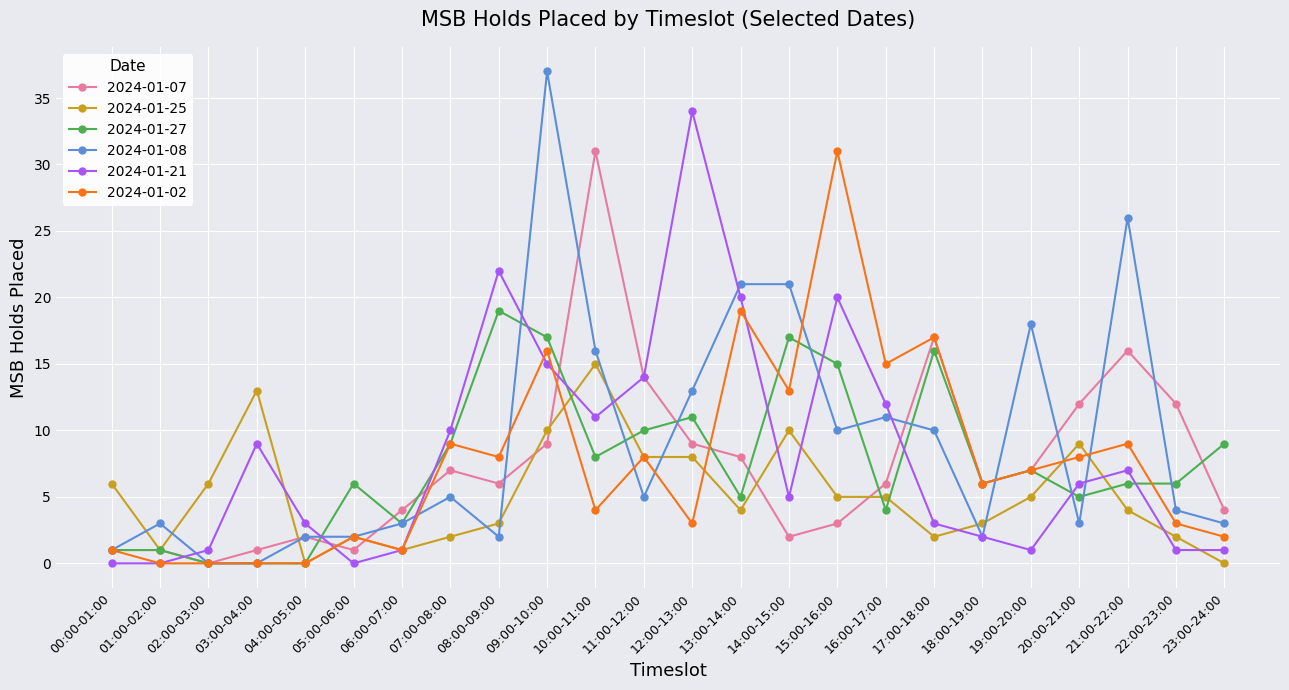

True or false: 2024-01-25 has a value of 1 at 01:00-02:00.

True